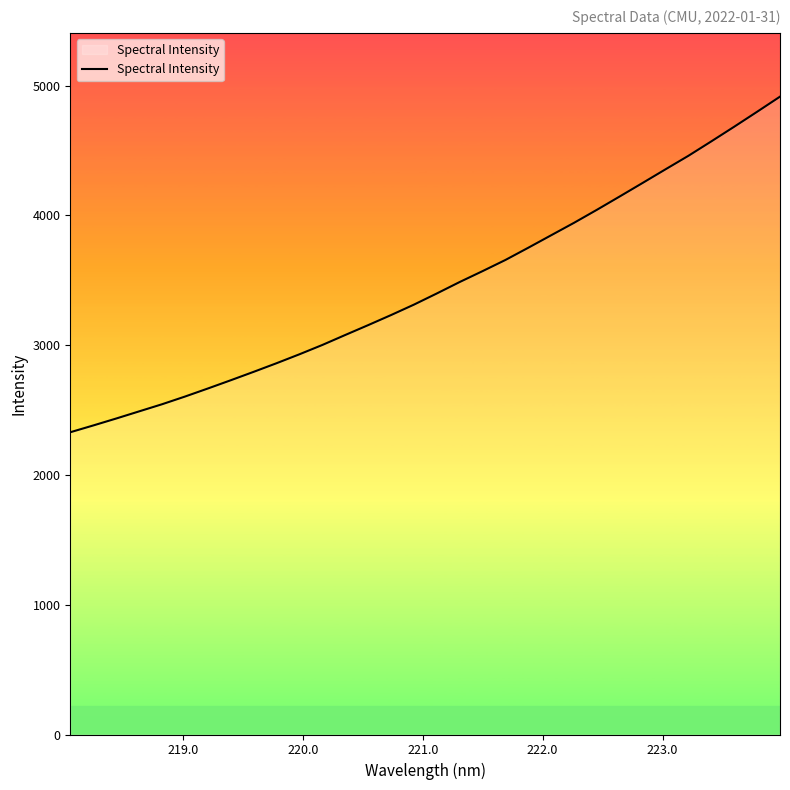

What is the sum of all values?

110415.0